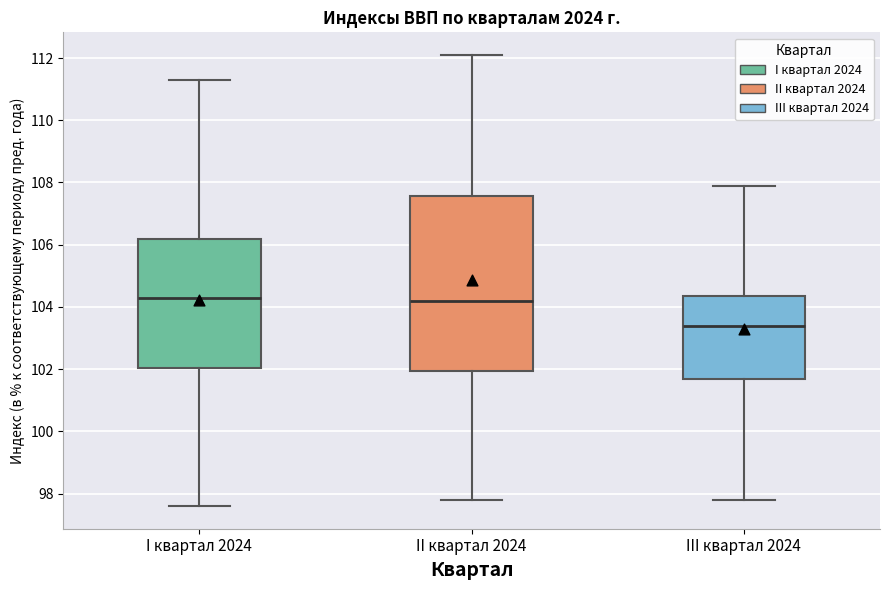

Where is the upper edge of the box for I квартал 2024 on the y-axis? The values are not printed on the chart, so give them approximately, as read against the axis.

106.2